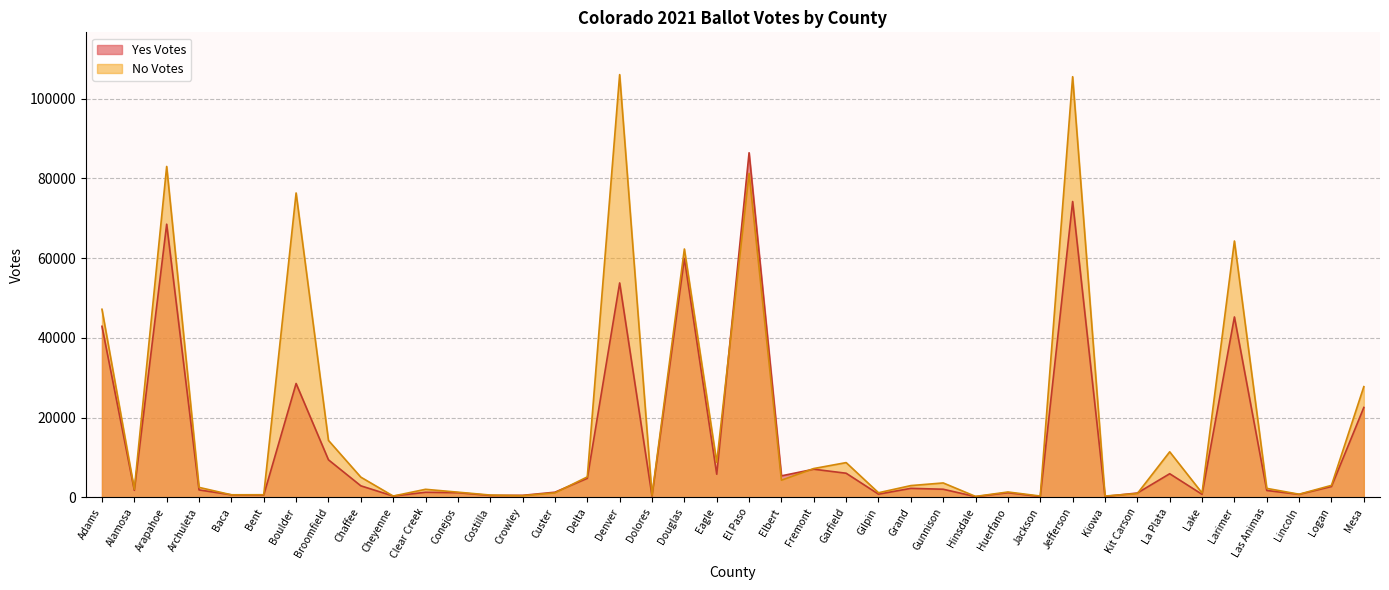

What is the sum of all Yes Votes values?

553239